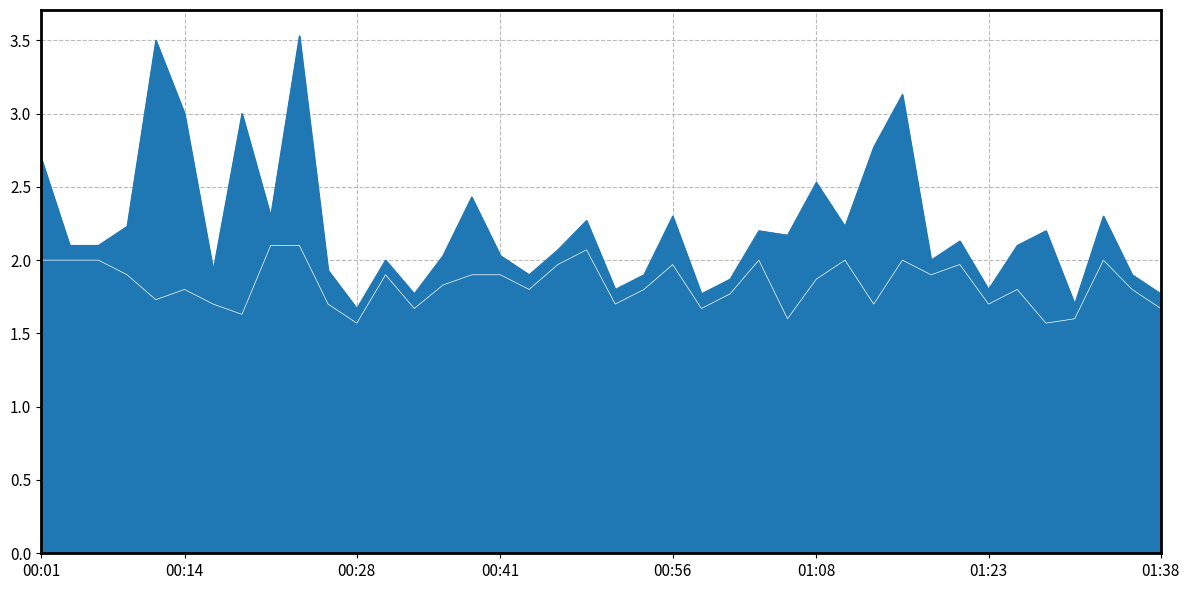

List the labels in order of P2 value, largest first.

00:21, 00:24, 00:48, 00:01, 00:04, 00:06, 01:03, 01:11, 01:16, 01:33, 00:46, 00:56, 01:21, 00:09, 00:31, 00:38, 00:41, 01:18, 01:08, 00:36, 00:14, 00:43, 00:53, 01:26, 01:36, 01:01, 00:11, 00:16, 00:26, 00:51, 01:13, 01:23, 00:33, 00:58, 01:38, 00:19, 01:06, 01:31, 00:28, 01:28